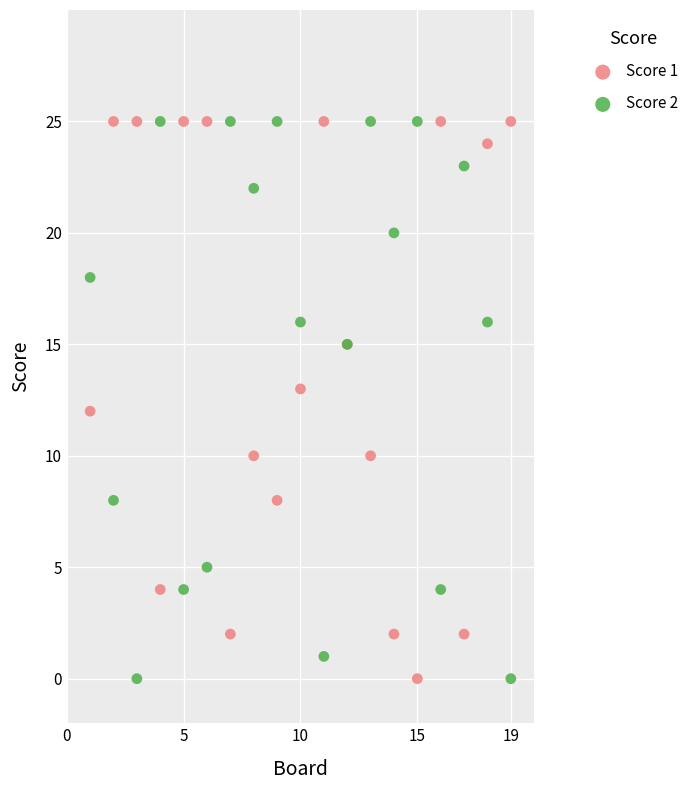

What is the X range (max minus min) for the scatter plot?

18